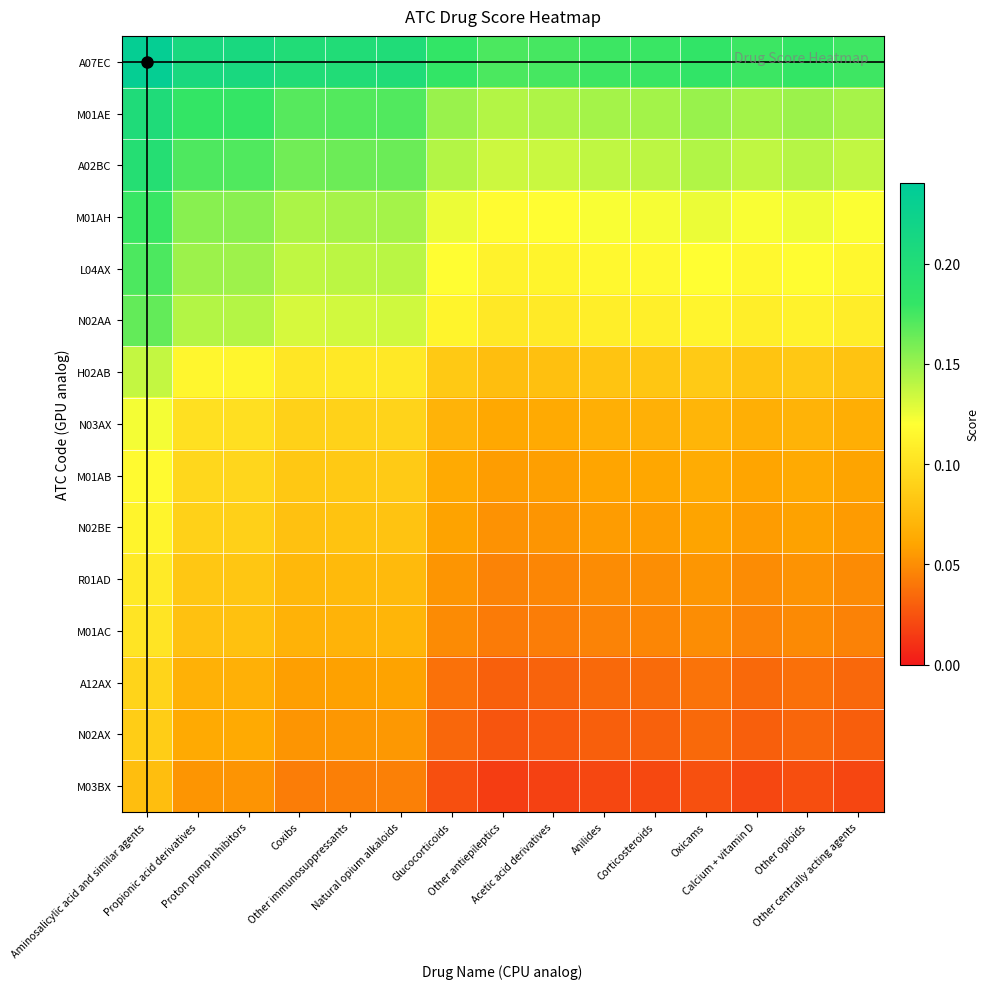

How many categories are shown in the chart?

15